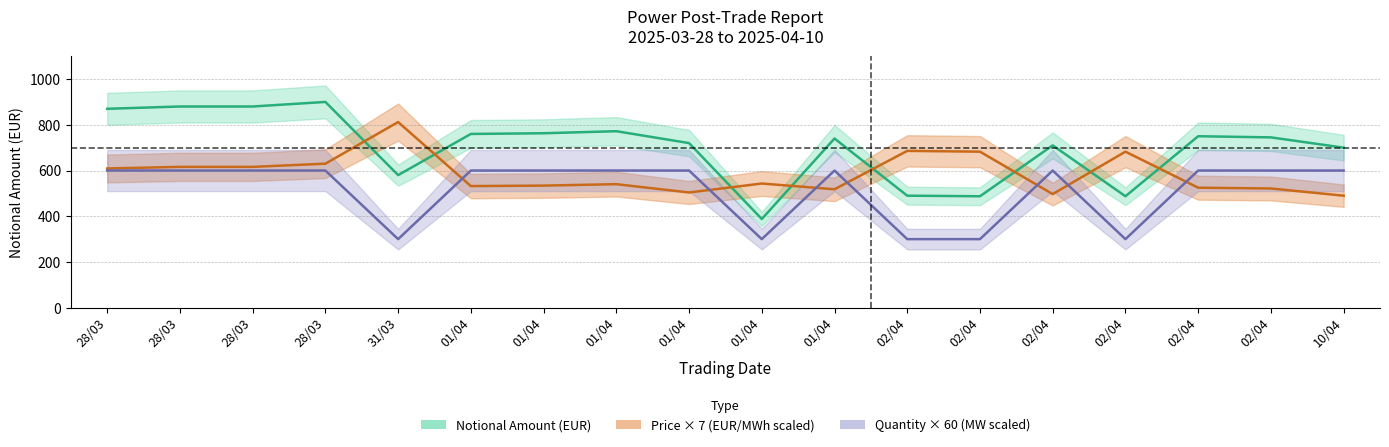

What are all the series names shown in the legend?

Notional amount, Price, Quantity in MW